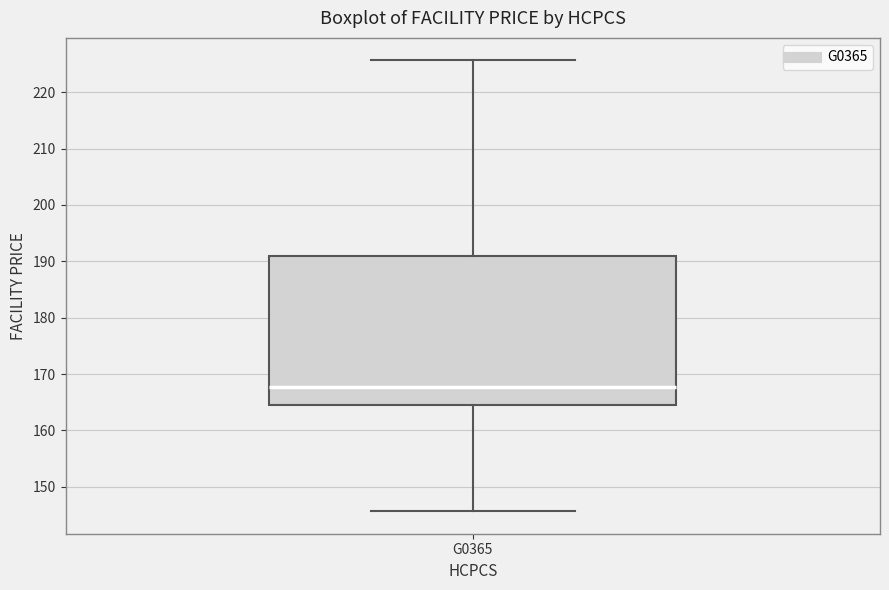

Transcribe this box plot: give where the median line is, the range the box spans, and where the two whiskers end, as read against the y-axis. The values are not printed on the chart, so give them approximately, as read against the axis.

median 168, box 165 to 191, whiskers 146 to 226